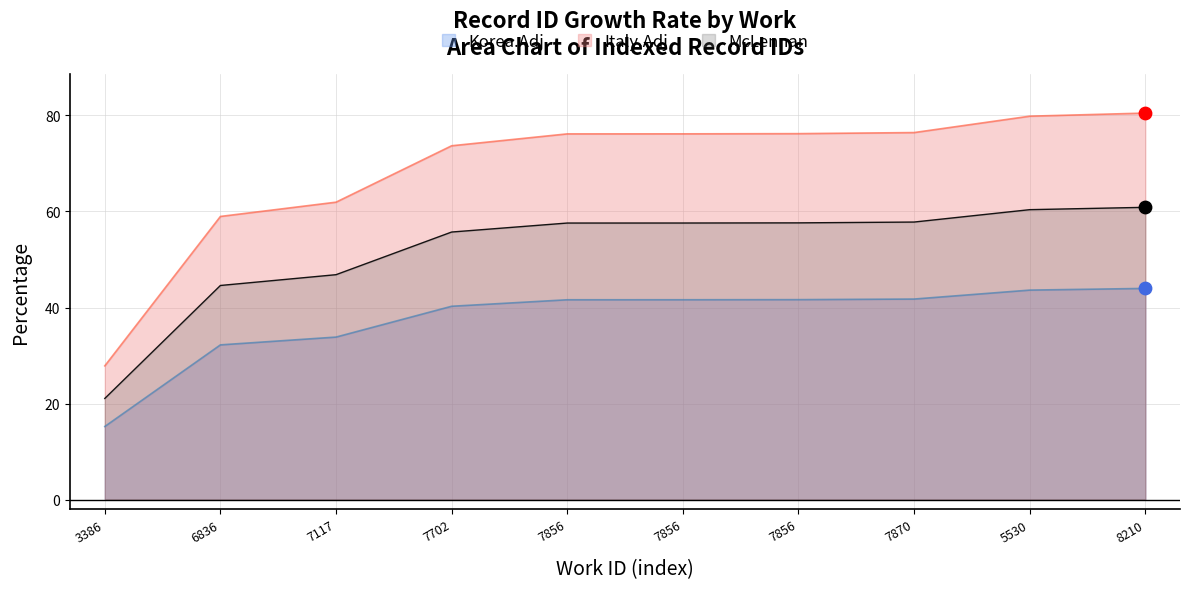

What is the total value across all series at 7117?

142.6